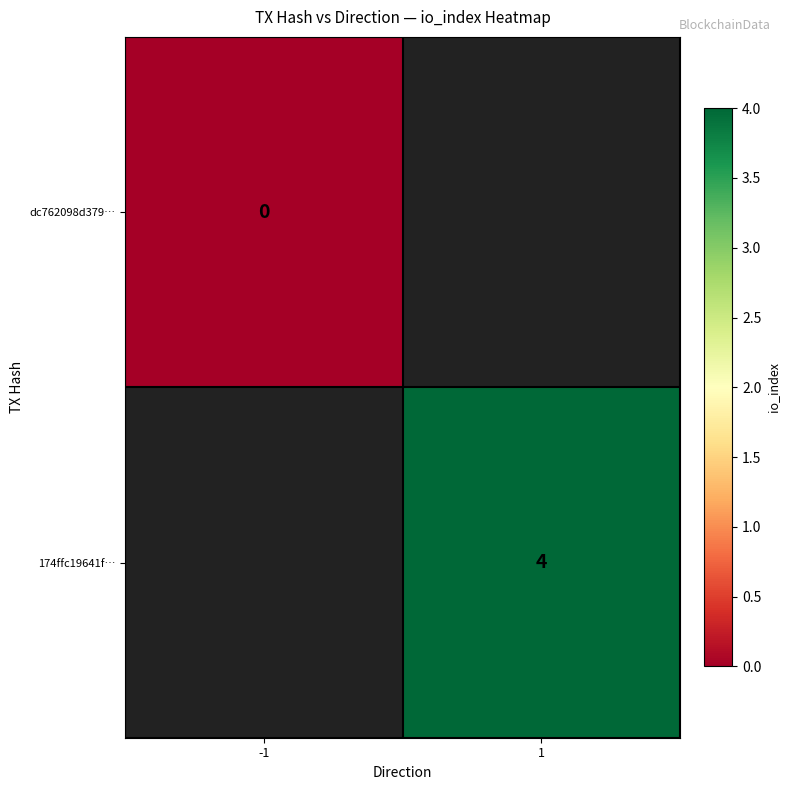

Between -1 and 1, which is larger?

1